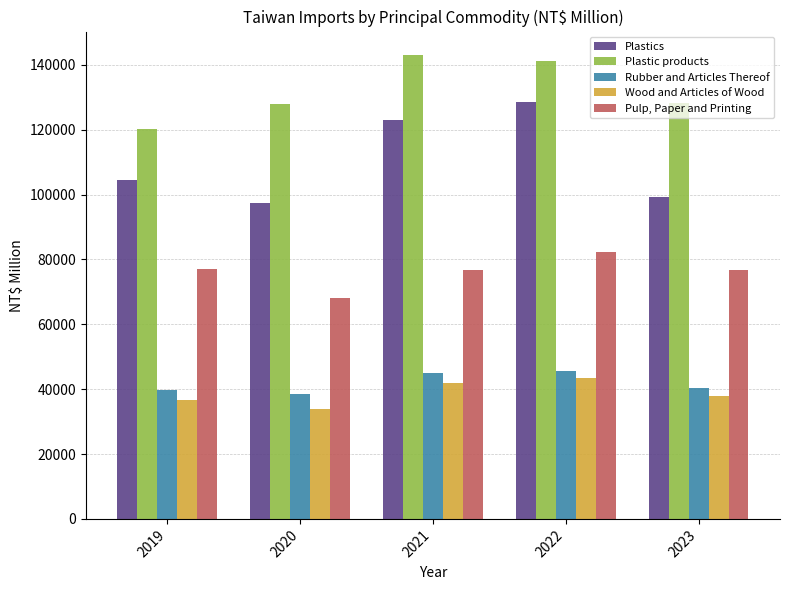

What is the total value across all series at 2020?

365955